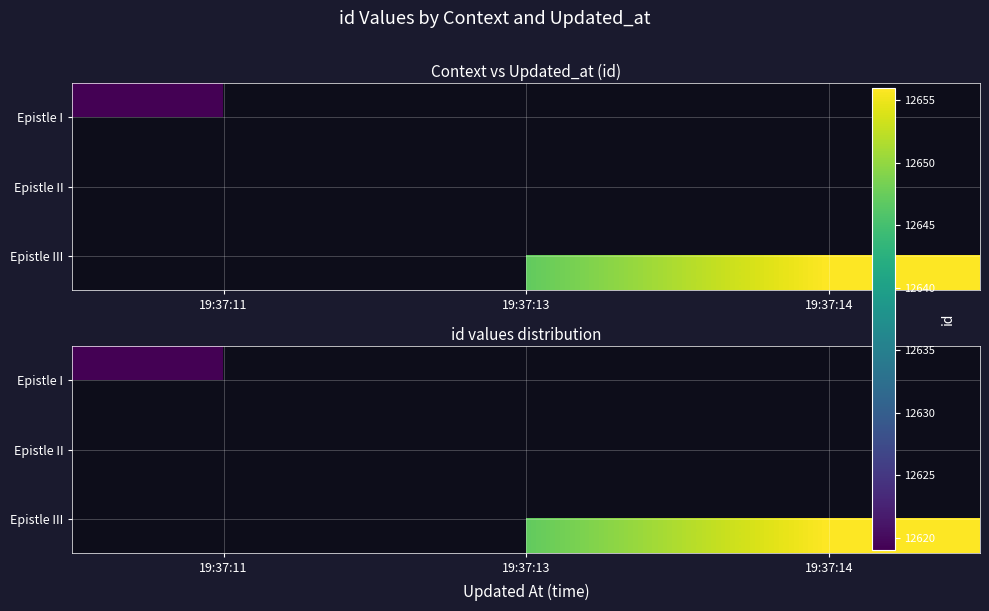

Is the value of Epistle I at 19:37:13 greater than the value of Epistle II at 19:37:11?

No